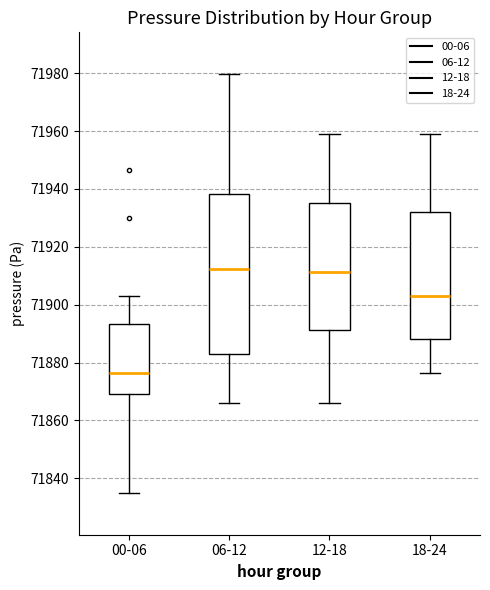

Reading left to right, transcribe this box plot: for each box, give where its median line is, the range the box spans, and where its two whiskers end, as read against the y-axis. The values are not printed on the chart, so give them approximately, as read against the axis.

00-06: median 71876, box 71870 to 71894, whiskers 71834 to 71904
06-12: median 71912, box 71884 to 71938, whiskers 71866 to 71980
12-18: median 71912, box 71892 to 71936, whiskers 71866 to 71958
18-24: median 71904, box 71888 to 71932, whiskers 71876 to 71960